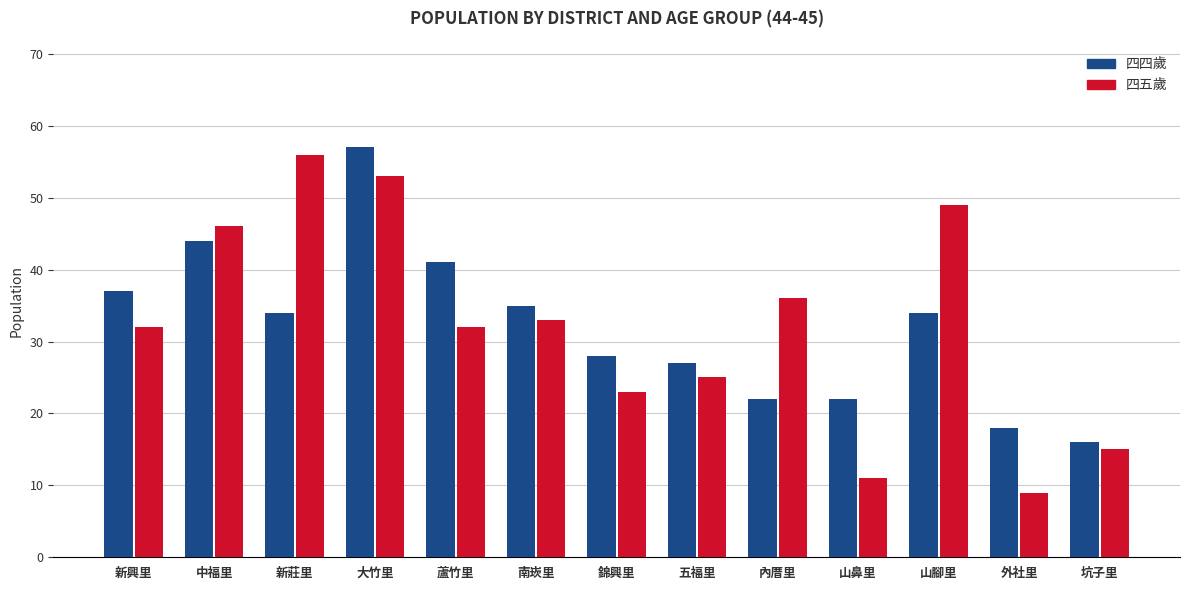

True or false: 四五歲 has a value of 74 at 山腳里.

False